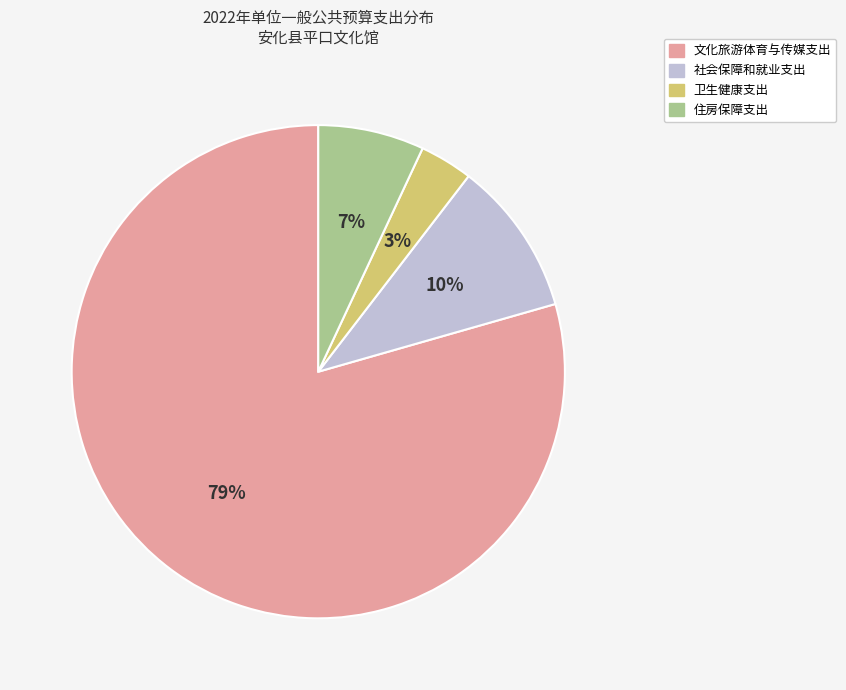

Count the number of slices in the pie.

4